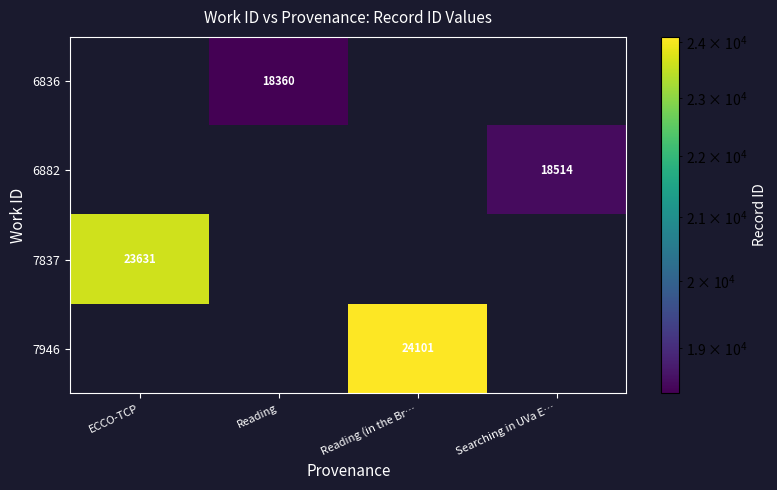

What is the total value across all series at Reading (in the Br…?

24101